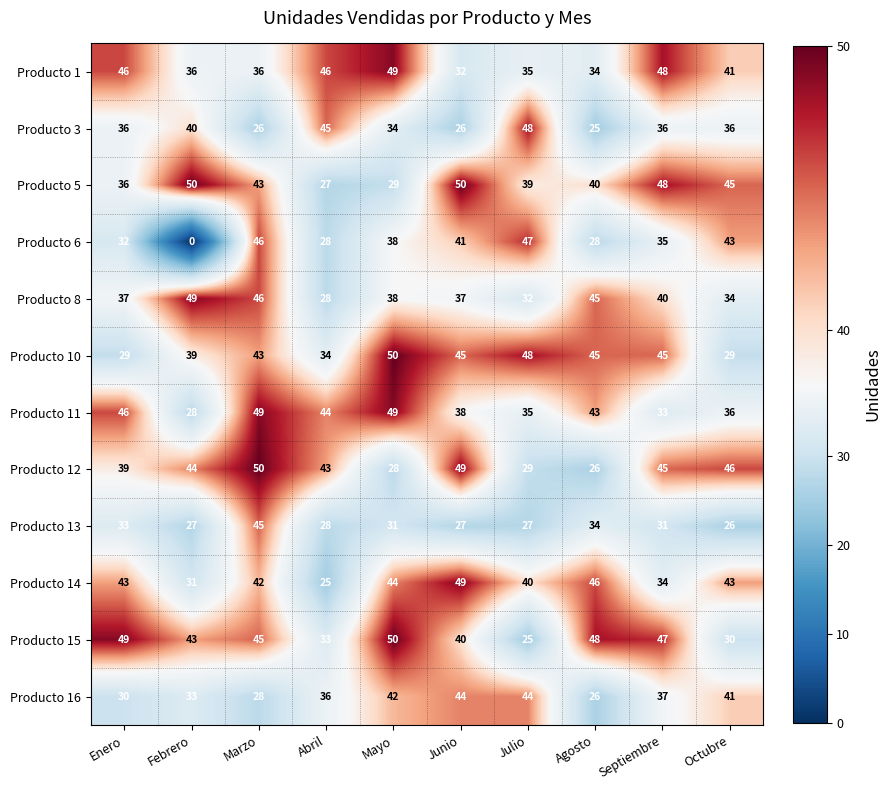

True or false: Producto 16 has a value of 76 at Junio.

False